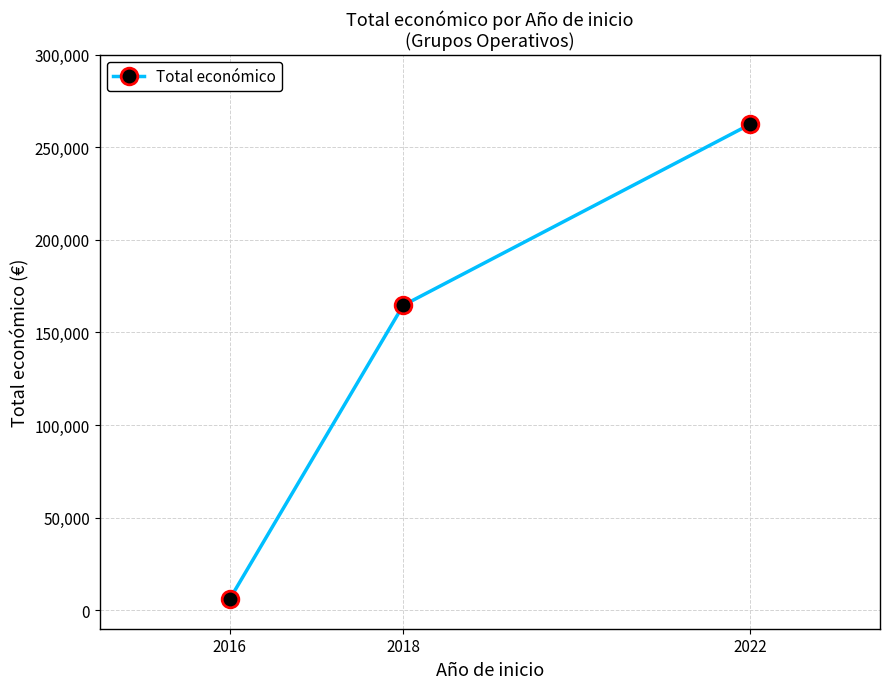

How many lines are shown in the chart?

1